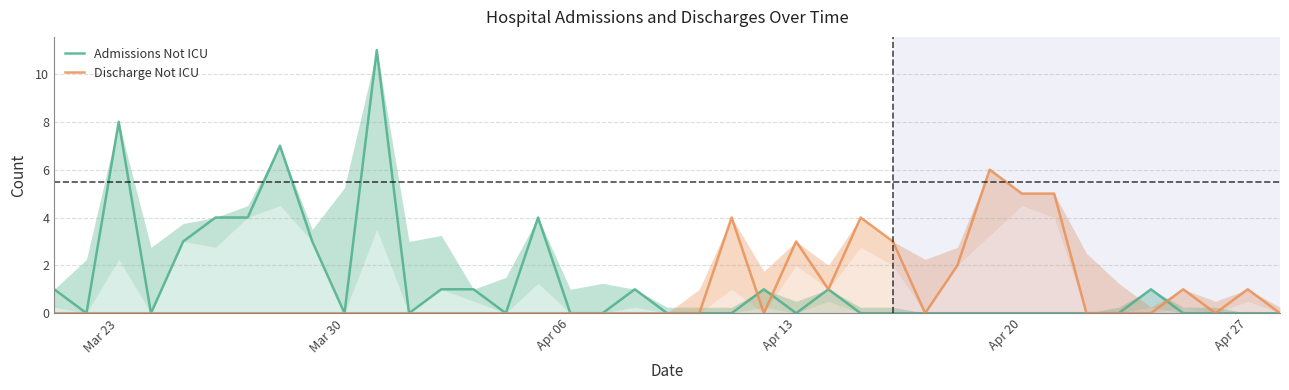

At which label does Admissions Not ICU reach its minimum?

Mar 30